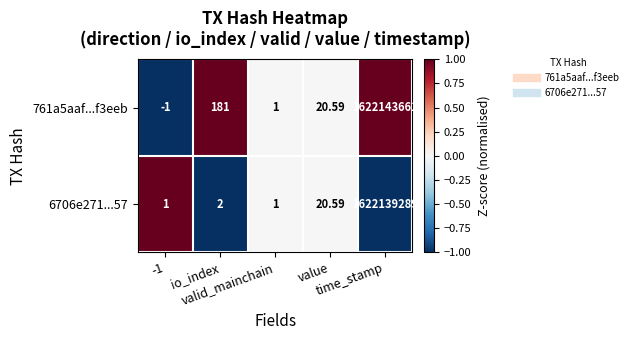

Which category has the lowest value across all series?

-1